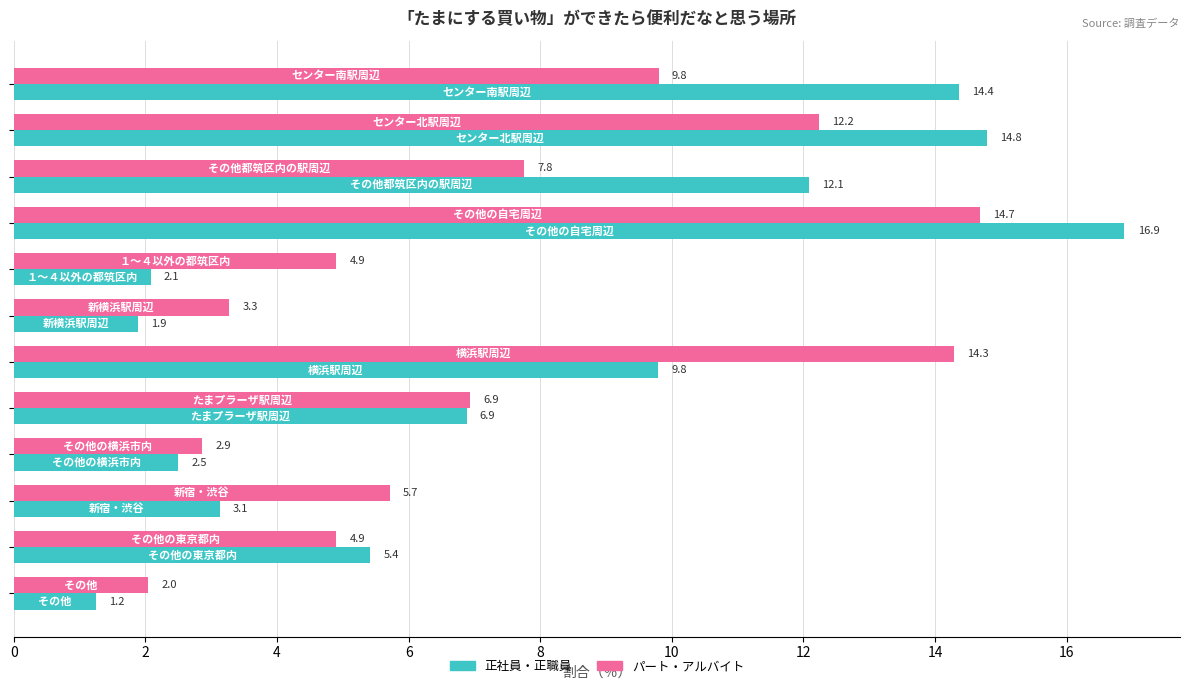

List the series in order of their peak value, highest first.

正社員・正職員, パート・アルバイト